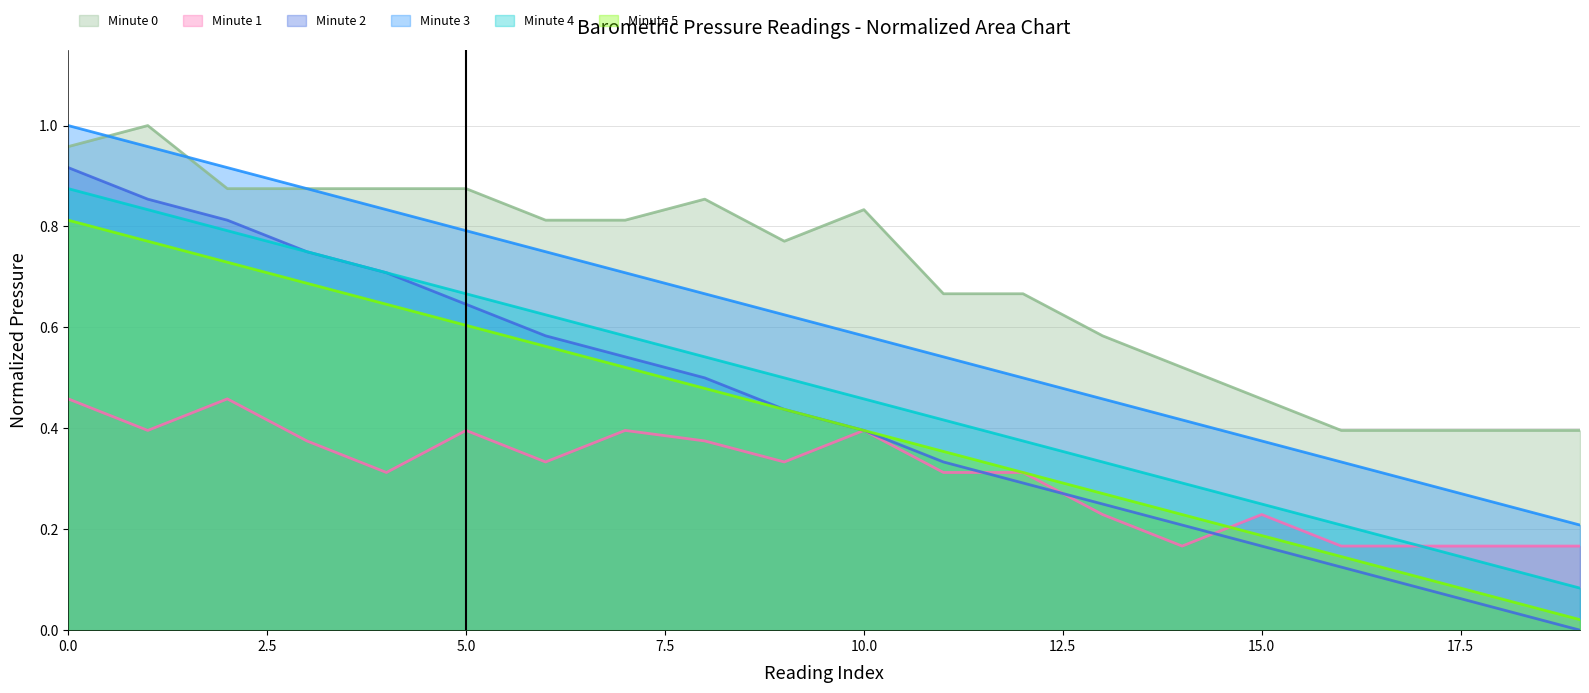

What is the spread (max minus min) of values at 16?

0.3